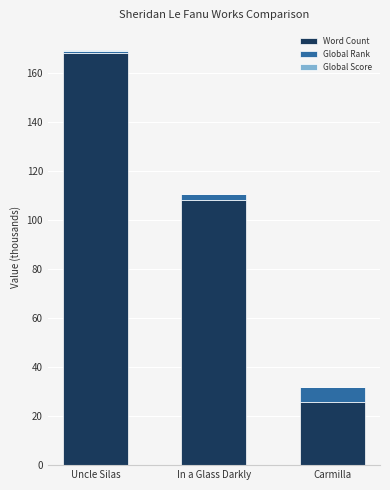

Are the bars grouped side by side (vs. stacked)?

No